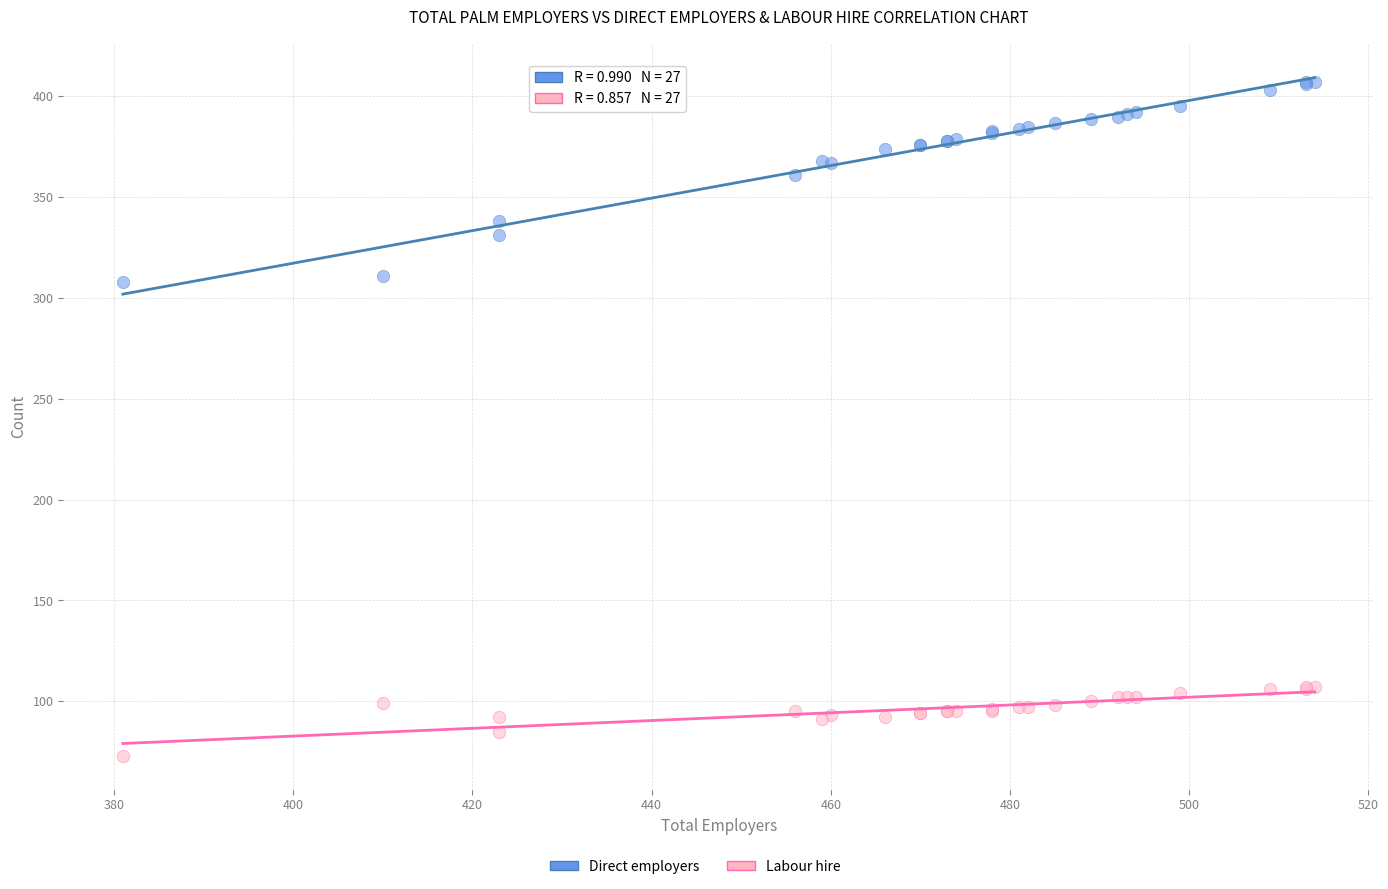

In the Direct employers series, what Y value is closest to 357?

361